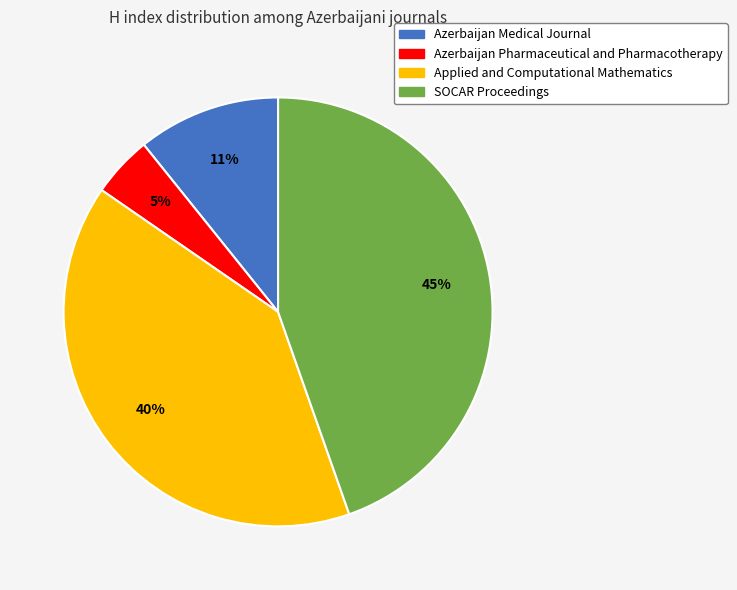

Which has a higher value, Azerbaijan Pharmaceutical and Pharmacotherapy or Applied and Computational Mathematics?

Applied and Computational Mathematics